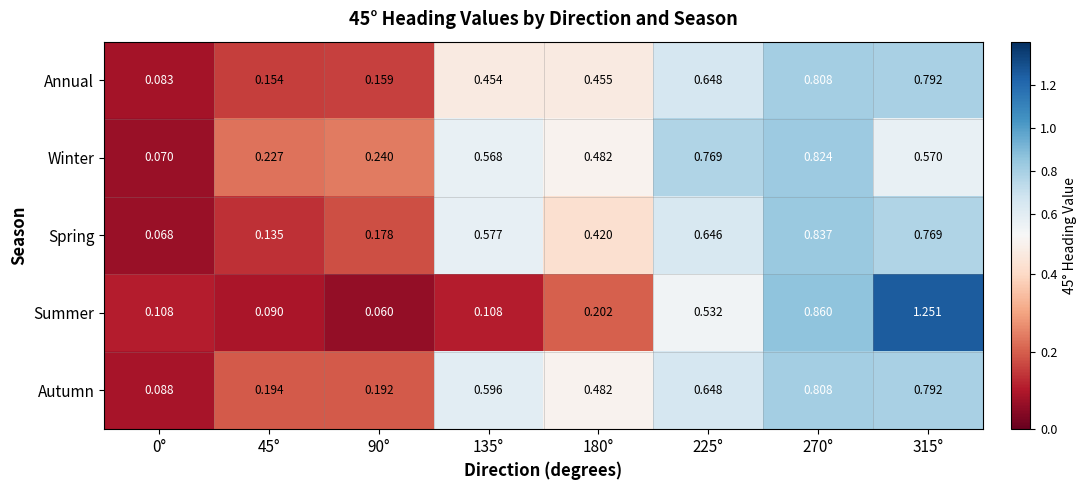

Which series has the largest total across all categories?

Autumn